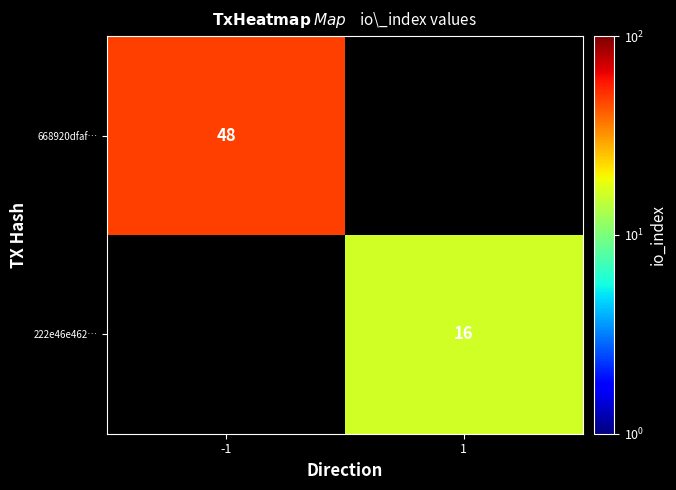

Which label corresponds to the smallest value in the chart?

1